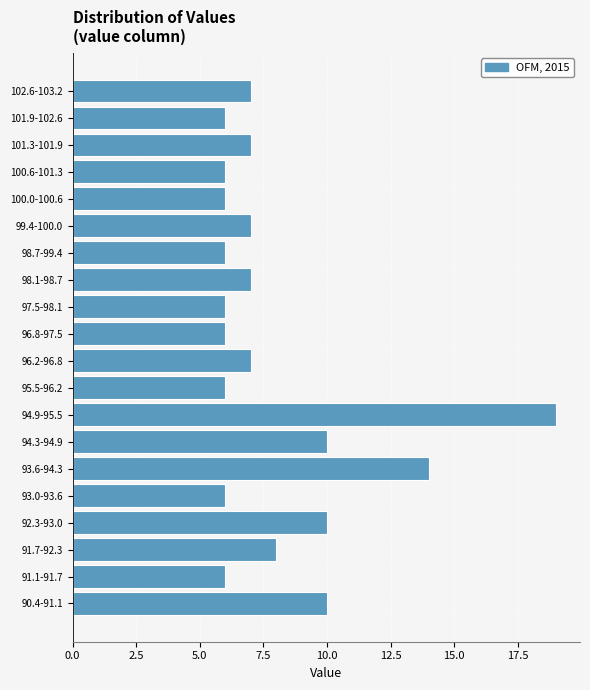

Reading bottom to top, transcribe all the data shown in this chart.

10	6	8	10	6	14	10	19	6	7	6	6	7	6	7	6	6	7	6	7